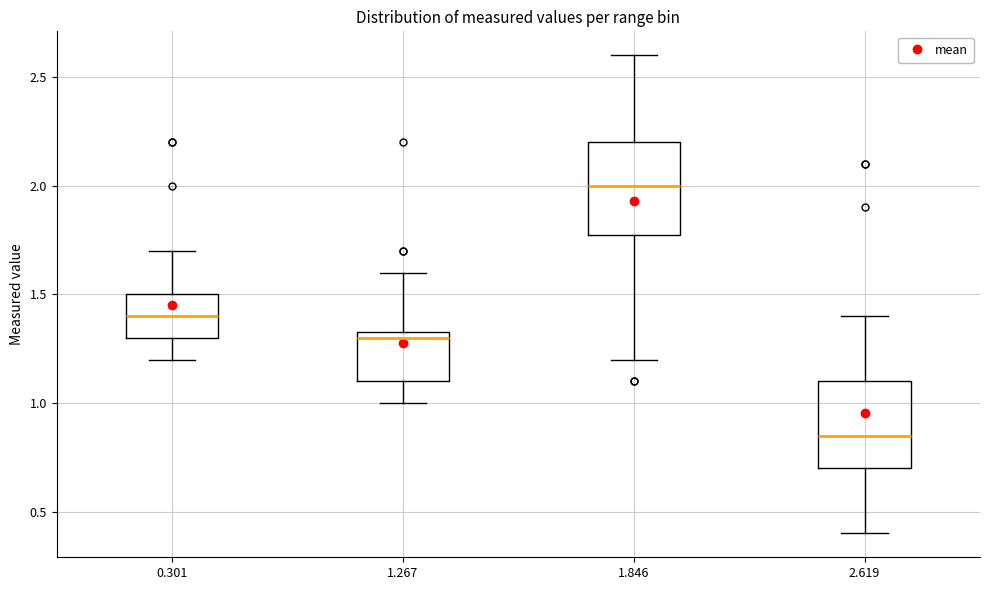

Where does the upper whisker of the box at x = 0.301 end on the y-axis? The values are not printed on the chart, so give them approximately, as read against the axis.

1.70